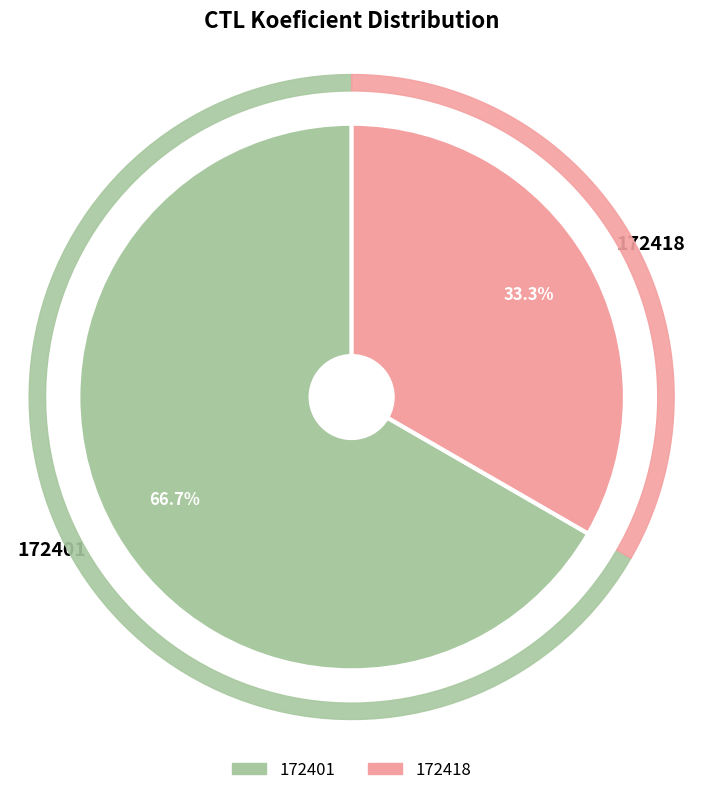

Does 172401 account for over 50% of the chart?

Yes